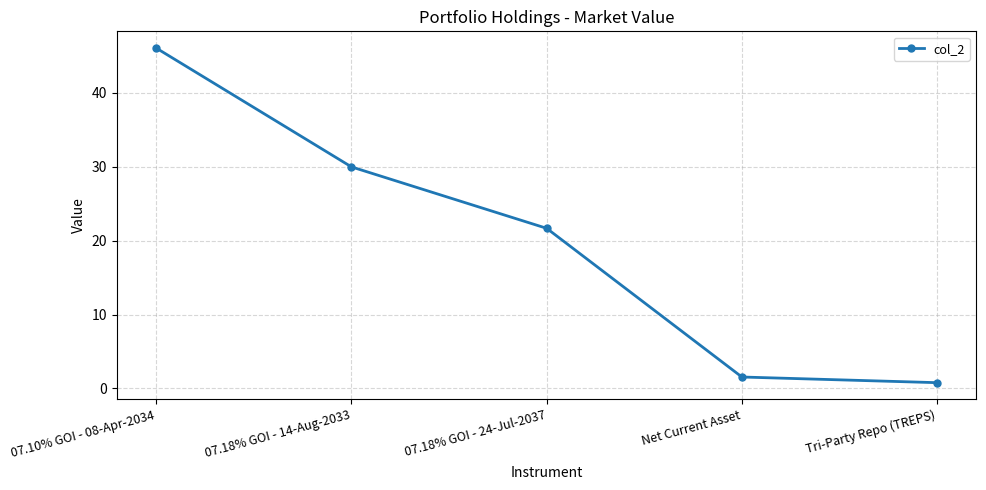

What is the smallest value displayed?

0.8